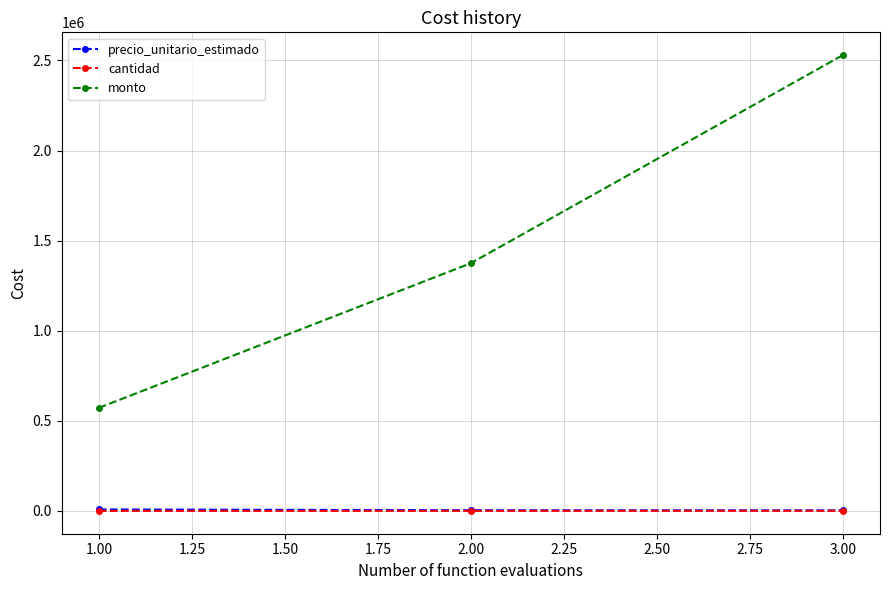

How many series are shown in this chart?

3